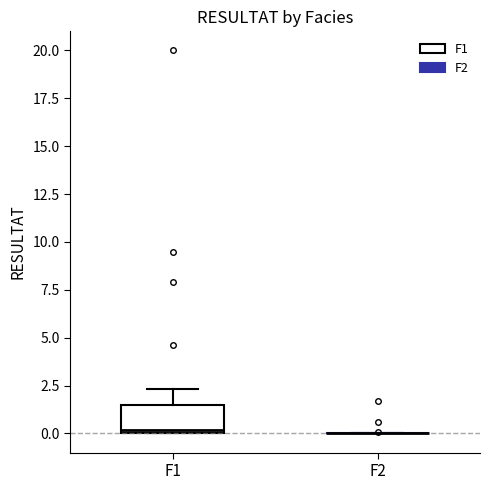

Reading left to right, read every box against the y-axis: the position of its median line, the range the box covers, and the ends of its whiskers. The values are not printed on the chart, so give them approximately, as read against the axis.

F1: median 0.0 (just above the box's lower edge), box 0.0 to 1.5, whiskers 0.0 to 2.5
F2: box collapsed to a line at 0.0, whiskers 0.0 to 0.0